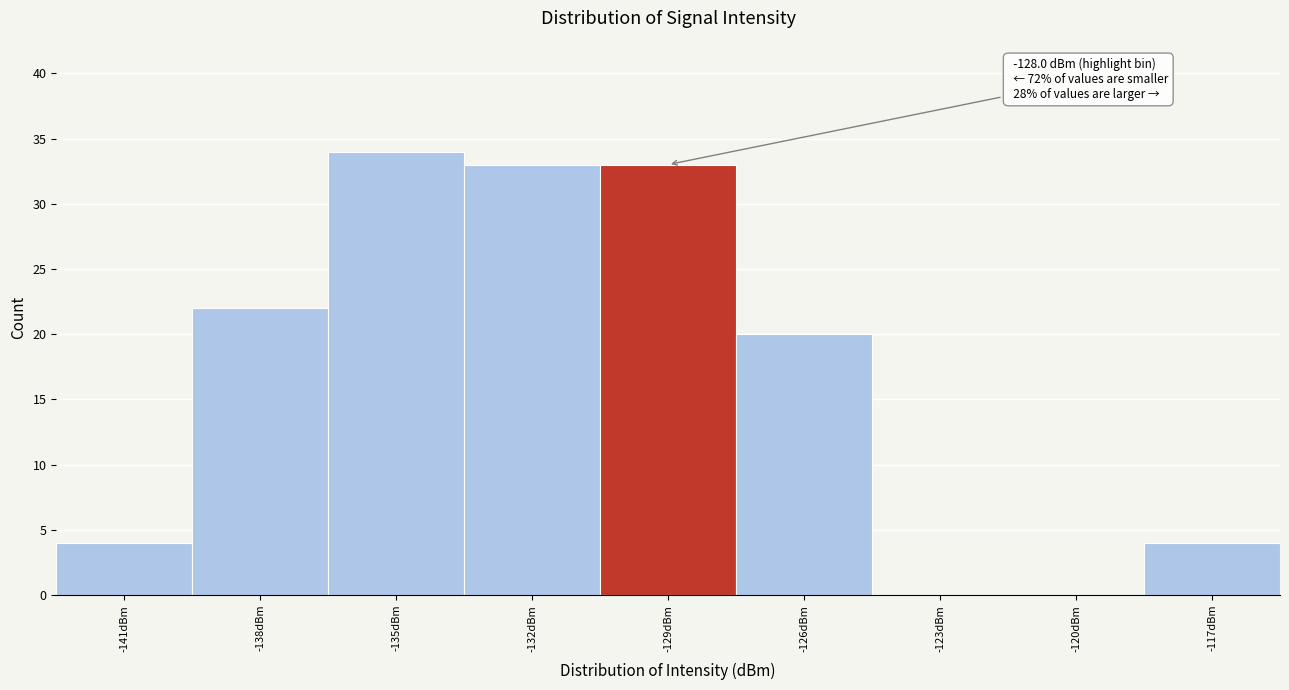

Reading left to right, extract all data points from this chart.

-141dBm=4	-138dBm=22	-135dBm=34	-132dBm=33	-129dBm=33	-126dBm=20	-123dBm=0	-120dBm=0	-117dBm=4